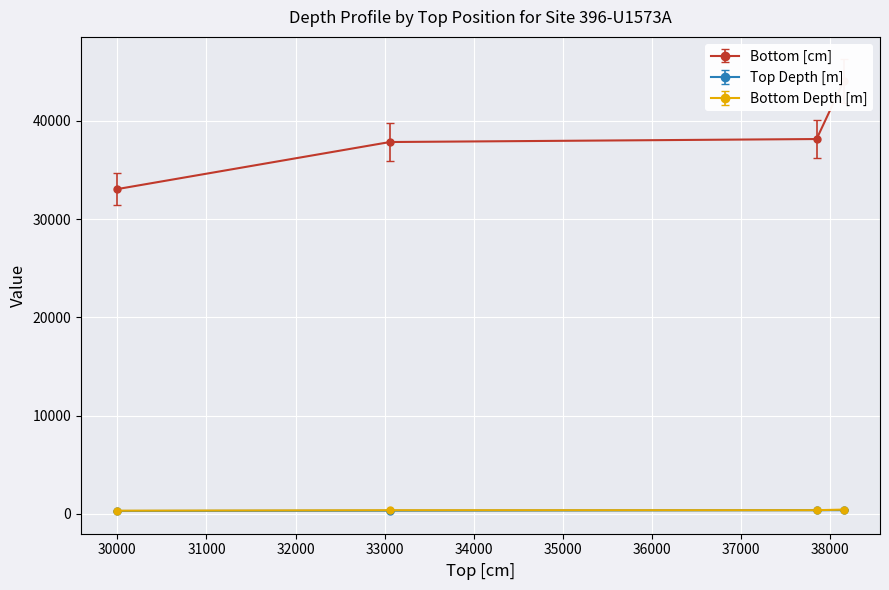

True or false: Top Depth [m] has a value of 86.7 at 30000.

False